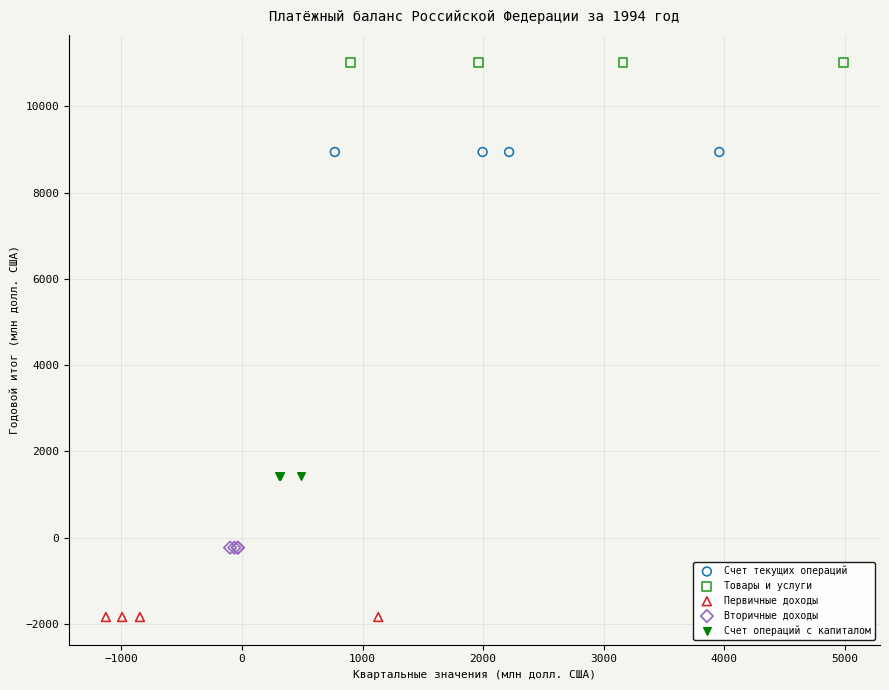

Which series contains the lowest Y value?

Первичные доходы